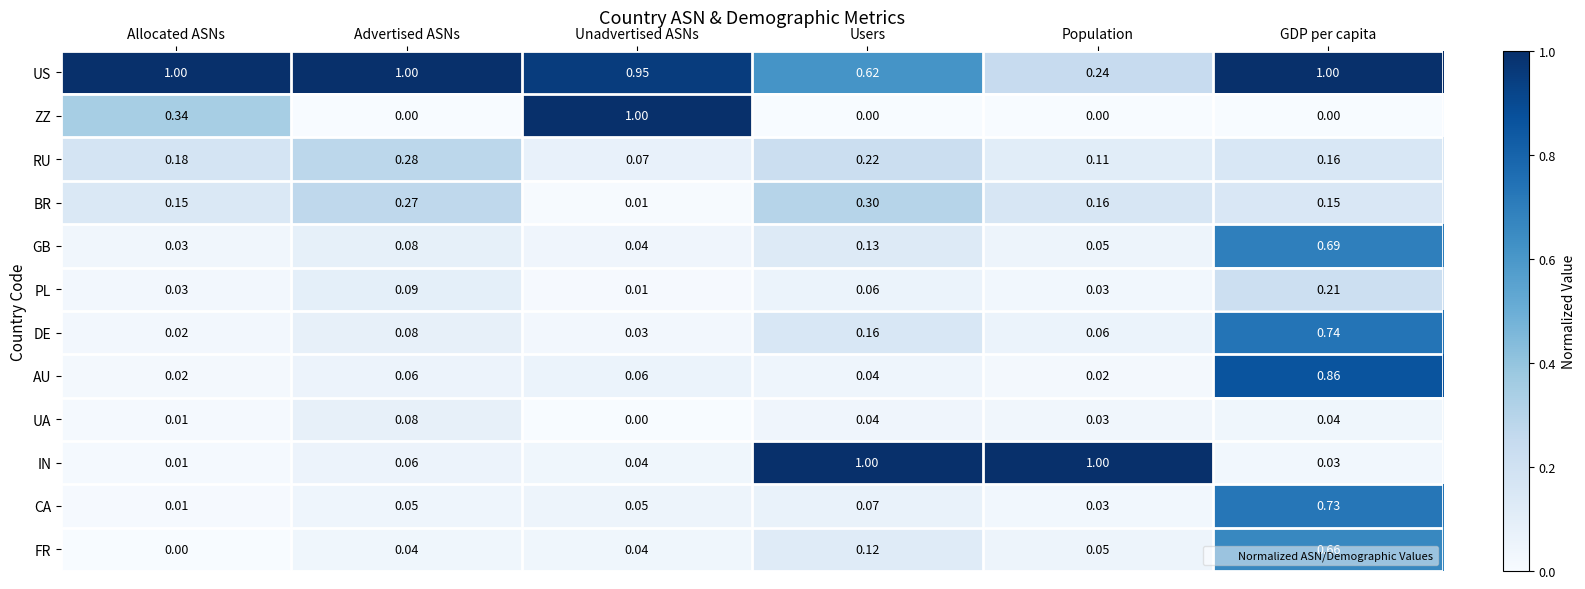

At which category is the sum across all series the highest?

GDP per capita